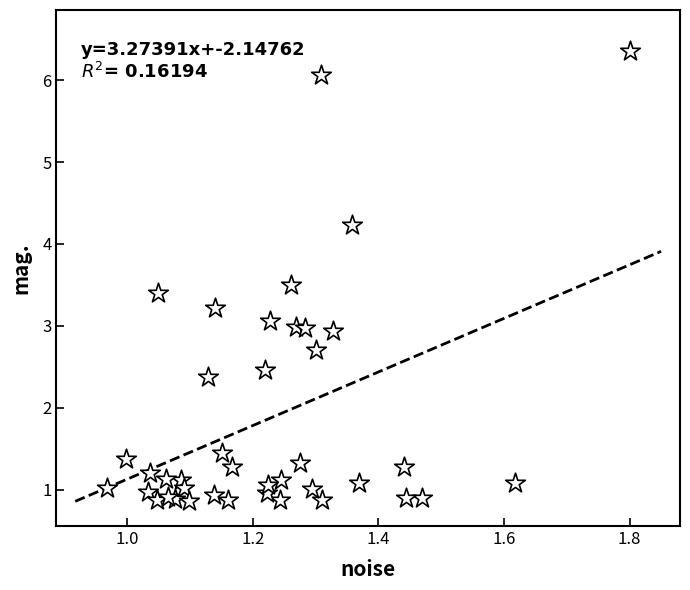

What is the range of X values (max minus min)?

0.8